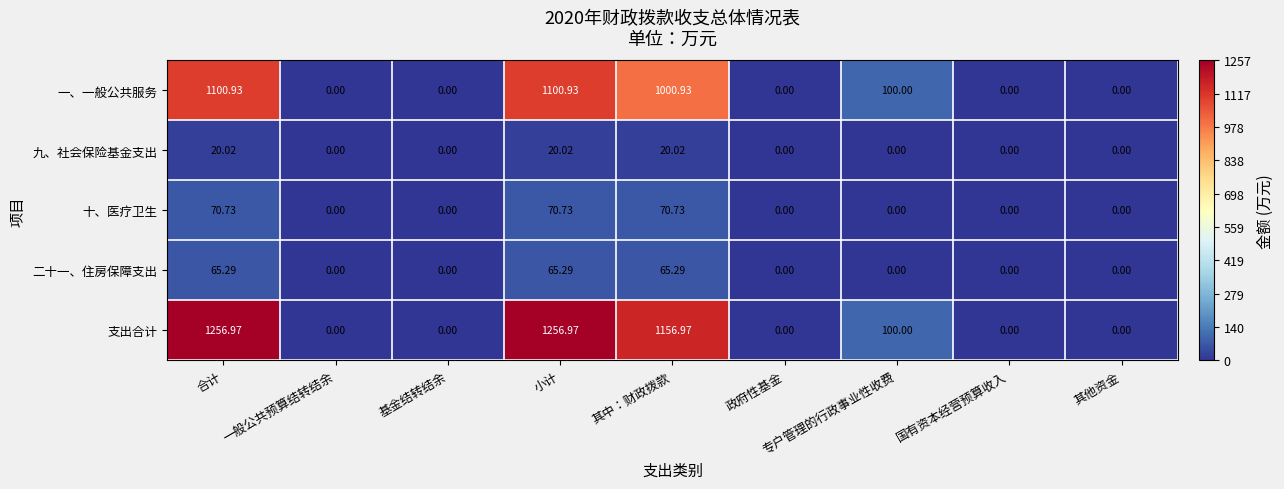

List the series in order of their peak value, lowest first.

九、社会保险基金支出, 二十一、住房保障支出, 十、医疗卫生, 一、一般公共服务, 支出合计